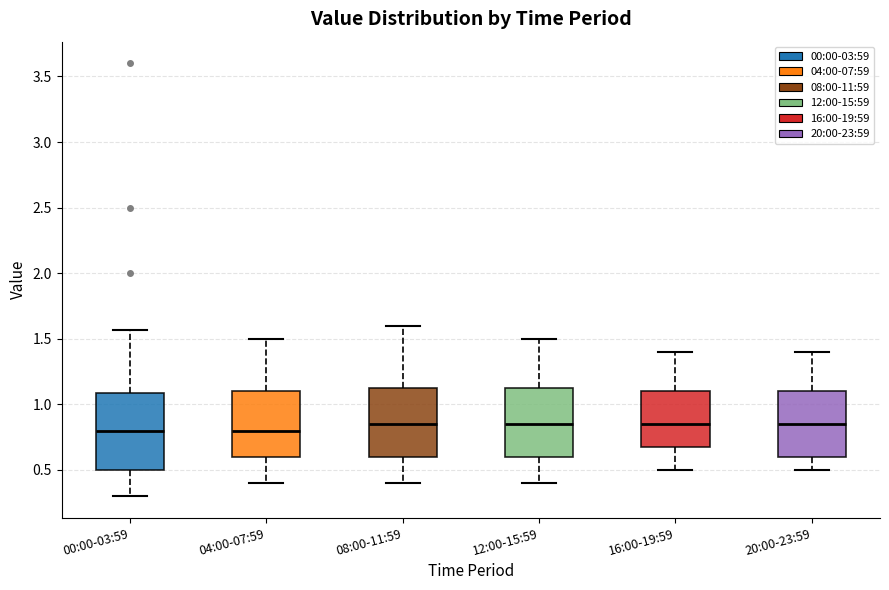

Reading left to right, read every box against the y-axis: the position of its median line, the range the box covers, and the ends of its whiskers. The values are not printed on the chart, so give them approximately, as read against the axis.

00:00-03:59: median 0.80, box 0.50 to 1.10, whiskers 0.30 to 1.55
04:00-07:59: median 0.80, box 0.60 to 1.10, whiskers 0.40 to 1.50
08:00-11:59: median 0.85, box 0.60 to 1.15, whiskers 0.40 to 1.60
12:00-15:59: median 0.85, box 0.60 to 1.15, whiskers 0.40 to 1.50
16:00-19:59: median 0.85, box 0.70 to 1.10, whiskers 0.50 to 1.40
20:00-23:59: median 0.85, box 0.60 to 1.10, whiskers 0.50 to 1.40